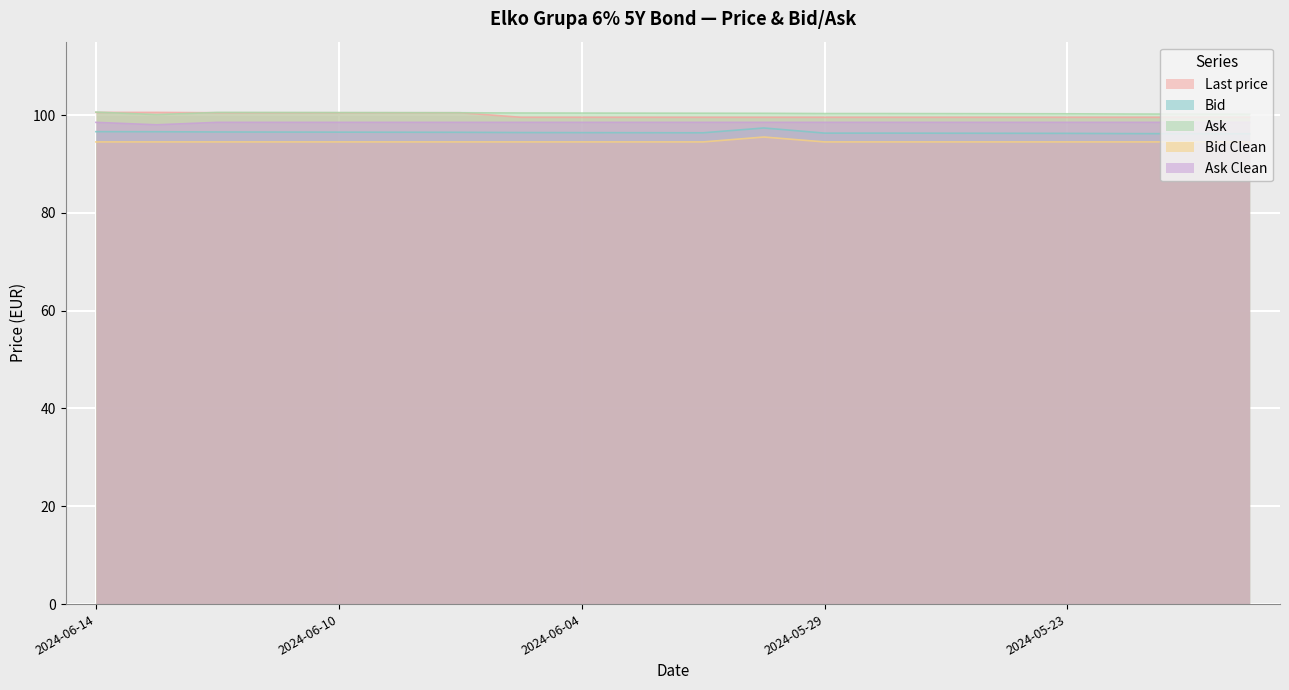

Reading right to left, transcribe all the data shown in this chart.

Last price: 2024-05-20=99.5	2024-05-21=99.5	2024-05-22=99.5	2024-05-23=99.5	2024-05-24=99.5	2024-05-27=99.5	2024-05-28=99.5	2024-05-29=99.5	2024-05-30=99.5	2024-05-31=99.5	2024-06-03=99.5	2024-06-04=99.5	2024-06-05=99.5	2024-06-06=100.5	2024-06-07=100.5	2024-06-10=100.5	2024-06-11=100.5	2024-06-12=100.5	2024-06-13=100.5	2024-06-14=100.5
Bid: 2024-05-20=96.2	2024-05-21=96.2	2024-05-22=96.2	2024-05-23=96.2	2024-05-24=96.3	2024-05-27=96.3	2024-05-28=96.3	2024-05-29=96.3	2024-05-30=97.3	2024-05-31=96.4	2024-06-03=96.4	2024-06-04=96.4	2024-06-05=96.4	2024-06-06=96.5	2024-06-07=96.5	2024-06-10=96.5	2024-06-11=96.5	2024-06-12=96.5	2024-06-13=96.6	2024-06-14=96.6
Ask: 2024-05-20=100.2	2024-05-21=100.2	2024-05-22=100.2	2024-05-23=100.2	2024-05-24=100.3	2024-05-27=100.3	2024-05-28=100.3	2024-05-29=100.3	2024-05-30=100.3	2024-05-31=100.4	2024-06-03=100.4	2024-06-04=100.4	2024-06-05=100.4	2024-06-06=100.5	2024-06-07=100.5	2024-06-10=100.5	2024-06-11=100.5	2024-06-12=100.5	2024-06-13=100.1	2024-06-14=100.6
Bid Clean: 2024-05-20=94.5	2024-05-21=94.5	2024-05-22=94.5	2024-05-23=94.5	2024-05-24=94.5	2024-05-27=94.5	2024-05-28=94.5	2024-05-29=94.5	2024-05-30=95.5	2024-05-31=94.5	2024-06-03=94.5	2024-06-04=94.5	2024-06-05=94.5	2024-06-06=94.5	2024-06-07=94.5	2024-06-10=94.5	2024-06-11=94.5	2024-06-12=94.5	2024-06-13=94.5	2024-06-14=94.5
Ask Clean: 2024-05-20=98.5	2024-05-21=98.5	2024-05-22=98.5	2024-05-23=98.5	2024-05-24=98.5	2024-05-27=98.5	2024-05-28=98.5	2024-05-29=98.5	2024-05-30=98.5	2024-05-31=98.5	2024-06-03=98.5	2024-06-04=98.5	2024-06-05=98.5	2024-06-06=98.5	2024-06-07=98.5	2024-06-10=98.5	2024-06-11=98.5	2024-06-12=98.5	2024-06-13=98.0	2024-06-14=98.5